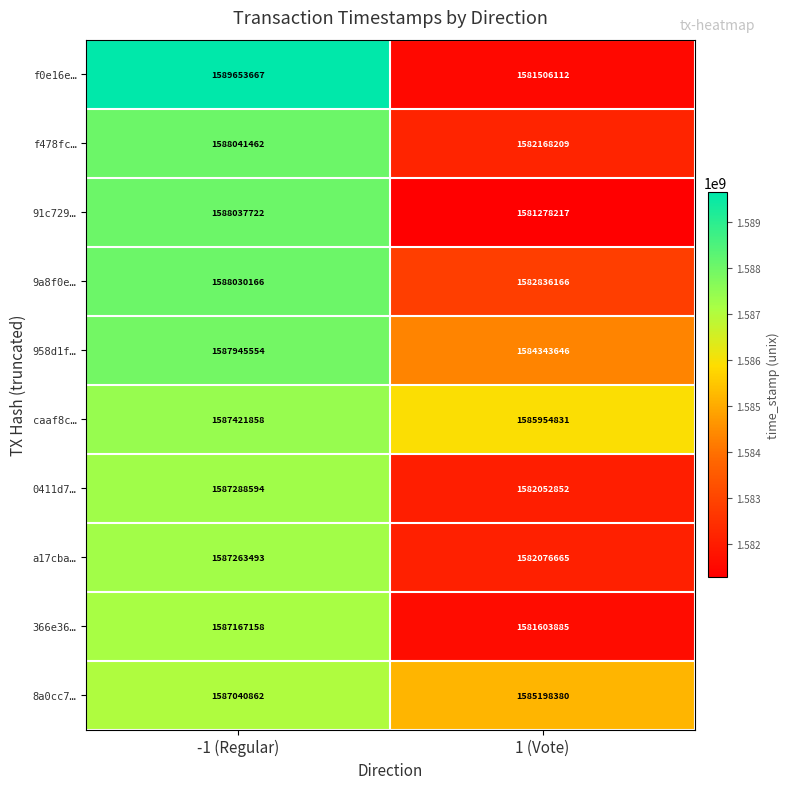

Which series changed the most between -1 (Regular) and 1 (Vote)?

f0e16e…